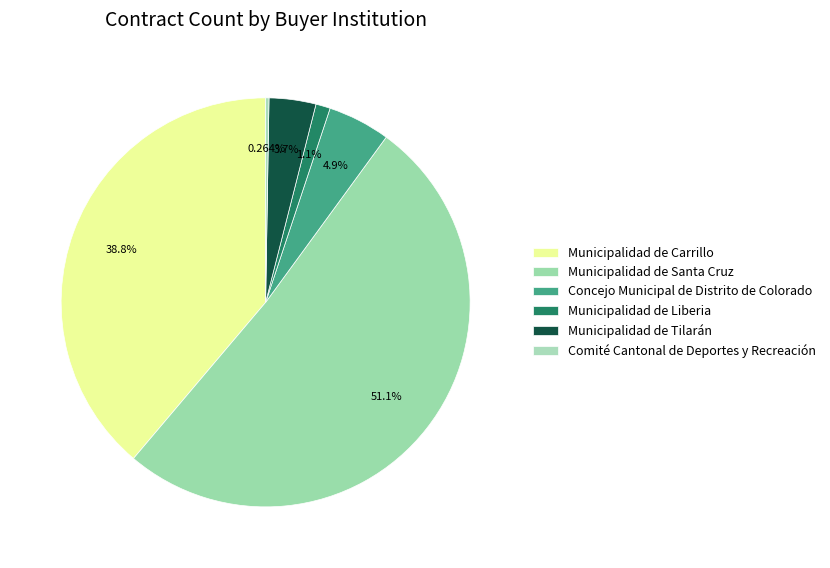

How many slices are in this pie chart?

6